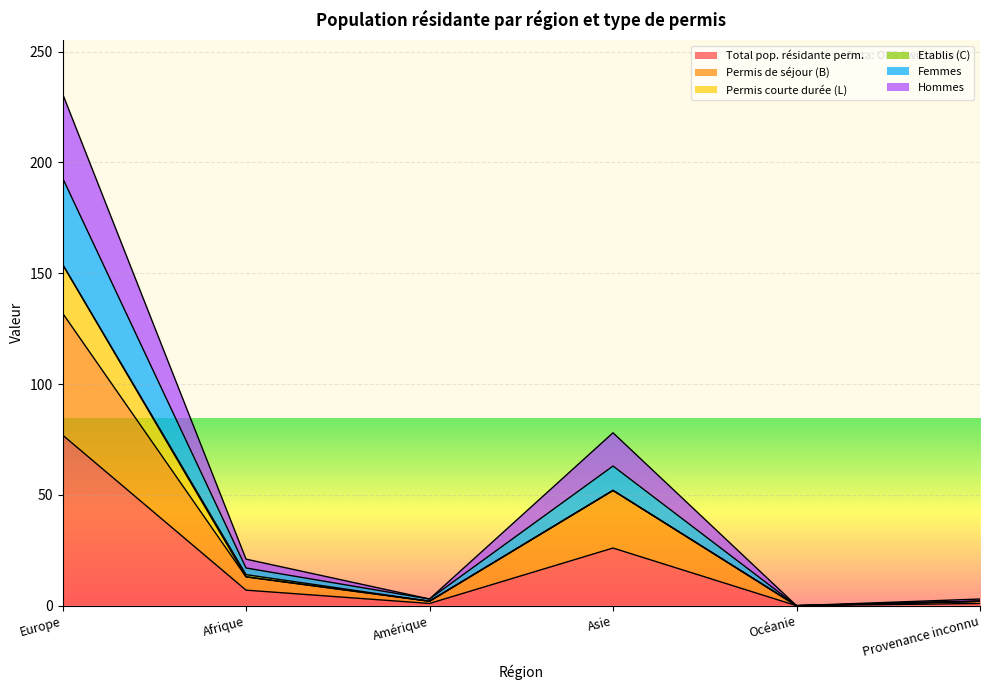

True or false: Permis de séjour (B) and Femmes intersect in this chart.

False